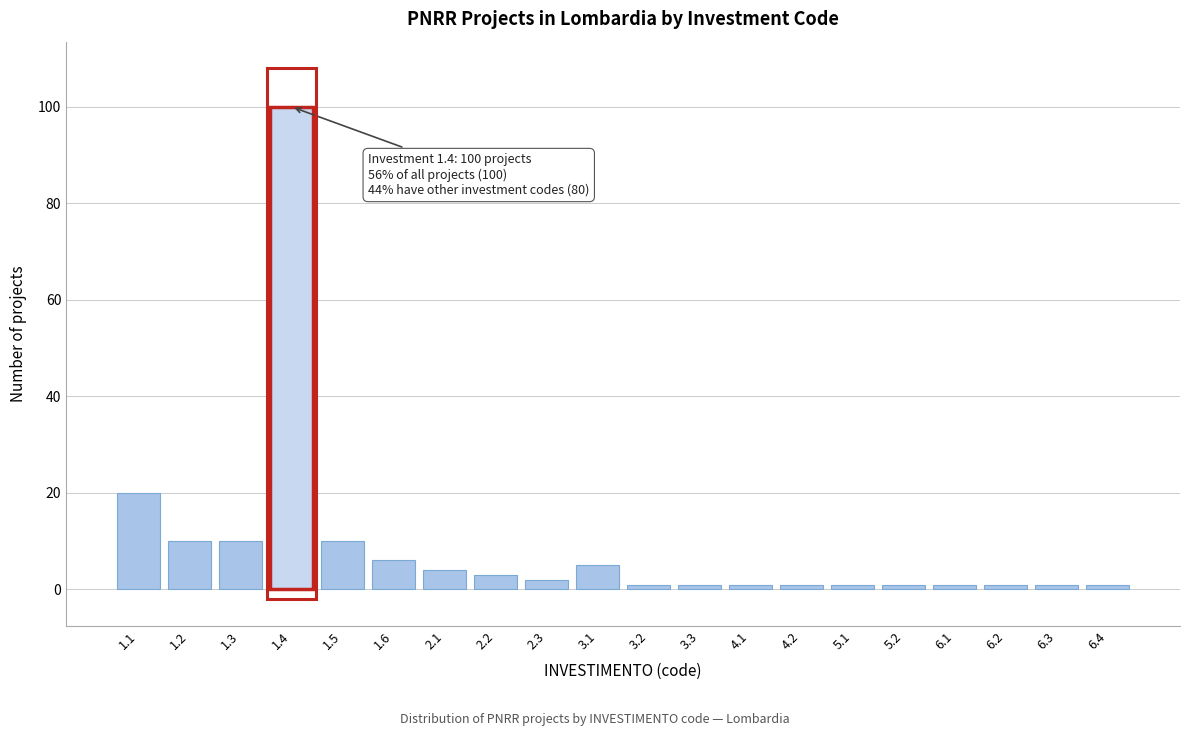

Reading left to right, transcribe all the data shown in this chart.

1.1=20	1.2=10	1.3=10	1.4=100	1.5=10	1.6=6	2.1=4	2.2=3	2.3=2	3.1=5	3.2=1	3.3=1	4.1=1	4.2=1	5.1=1	5.2=1	6.1=1	6.2=1	6.3=1	6.4=1